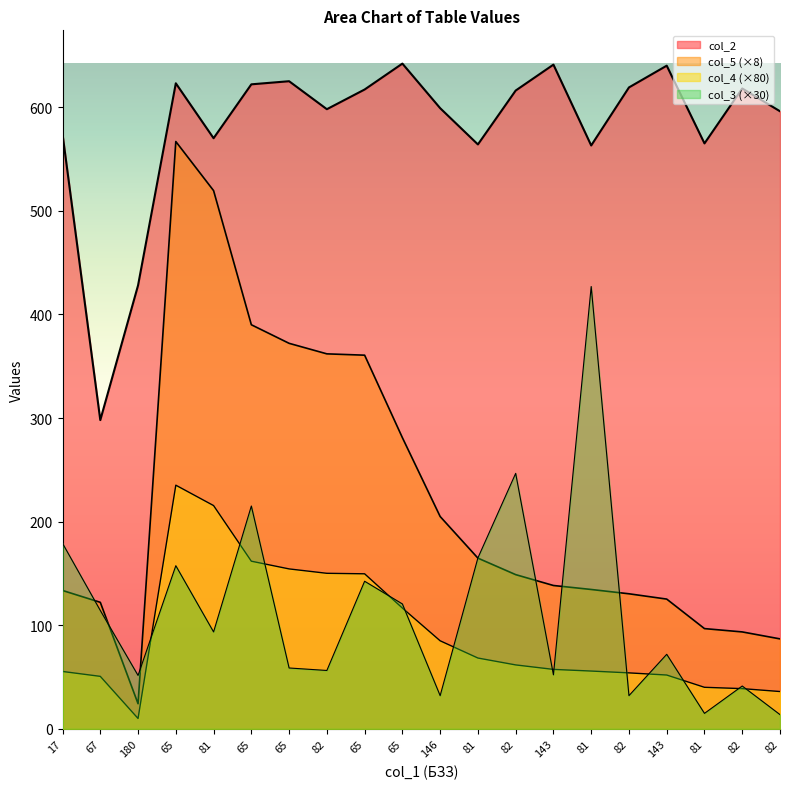

True or false: col_5 has more than 0 interior local peaks.

True